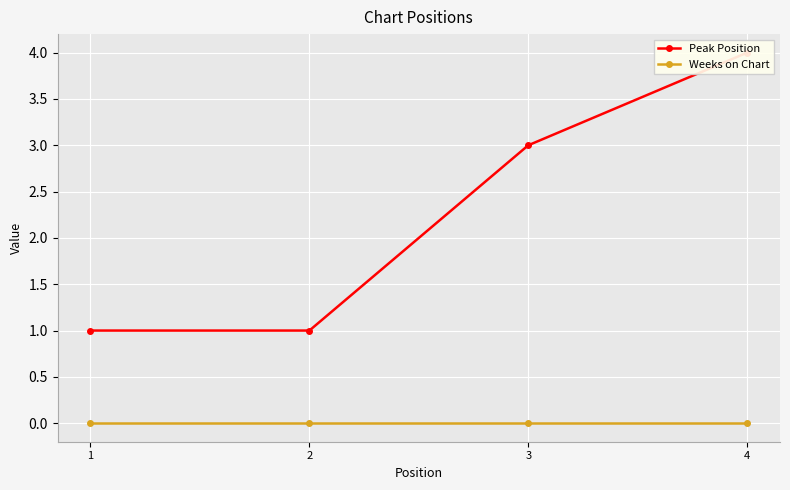

Reading left to right, what are all the values shown in this chart?

Peak Position: 1=1	2=1	3=3	4=4
Weeks on Chart: 1=0	2=0	3=0	4=0